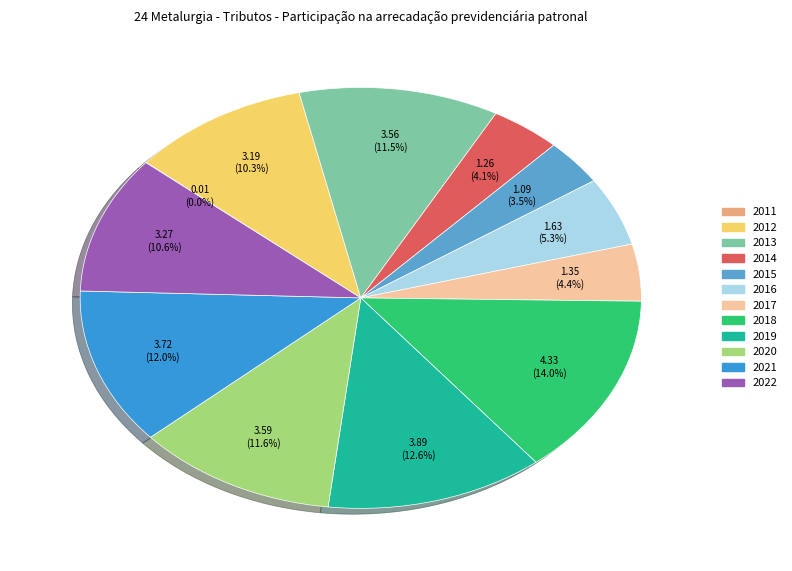

True or false: 2017 accounts for 4% of the total.

True